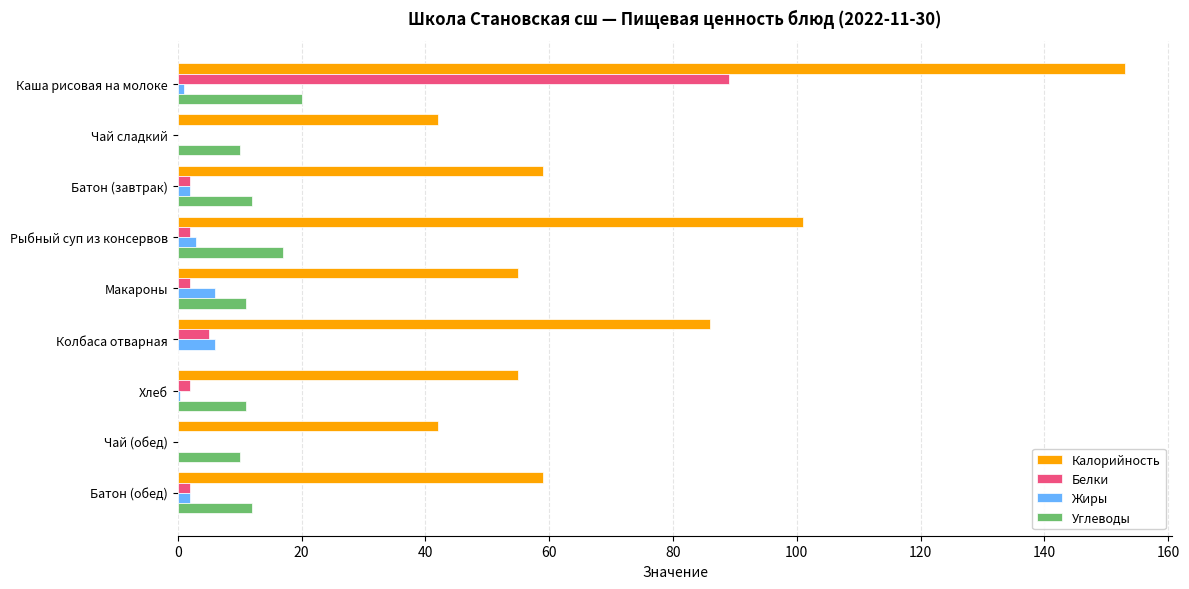

Is it true that Углеводы equals 27.4 at Рыбный суп из консервов?

False